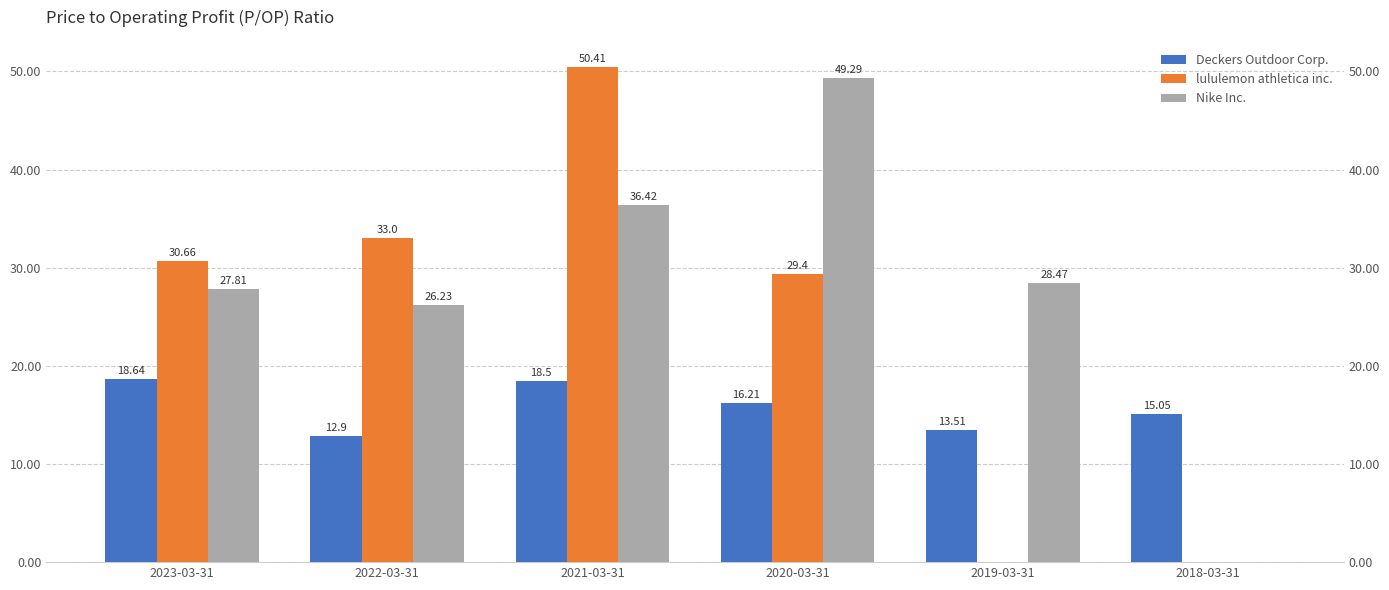

Rank the series at 2019-03-31 from highest to lowest value.

Nike Inc., Deckers Outdoor Corp., lululemon athletica inc.